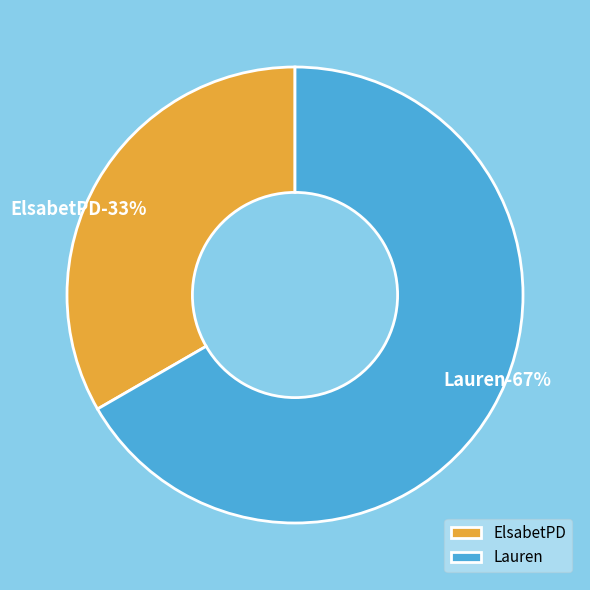

Is there a majority slice in this chart?

Yes